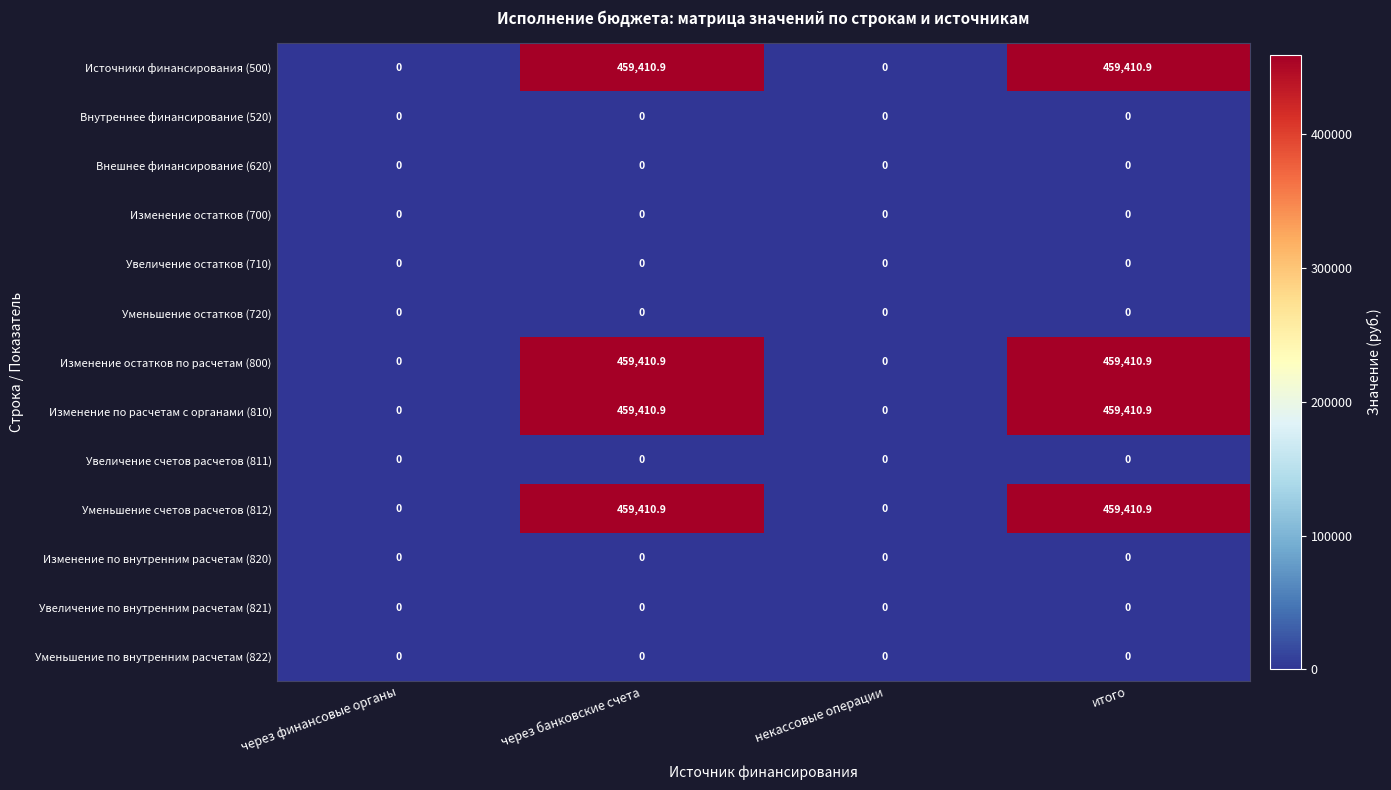

Is it true that Уменьшение счетов расчетов (812) equals 459410.9 at итого?

True